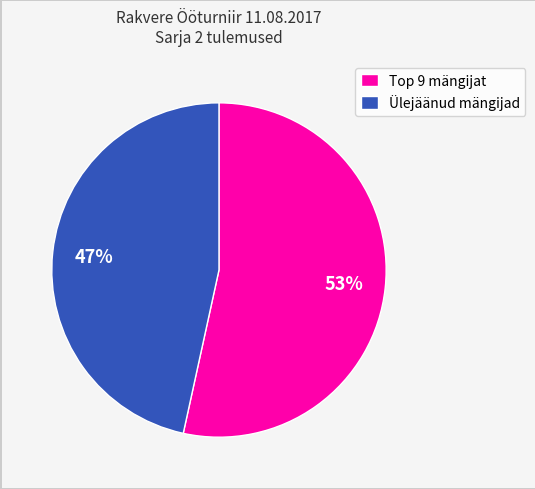

Which slice is the largest?

Top 9 mängijat